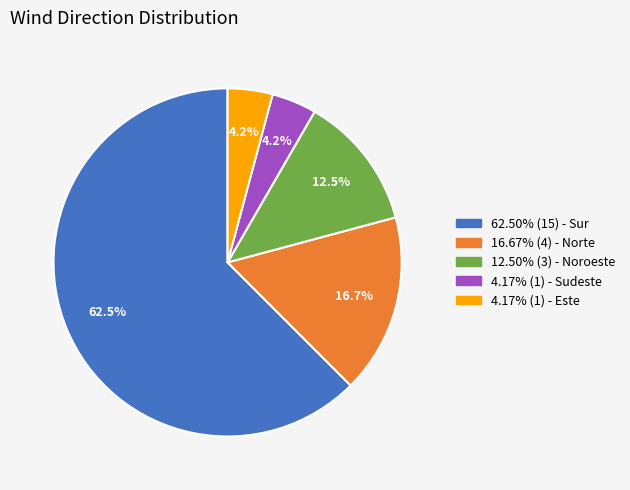

What percentage is NOT represented by 12.50% (3) - Noroeste?

87.5%